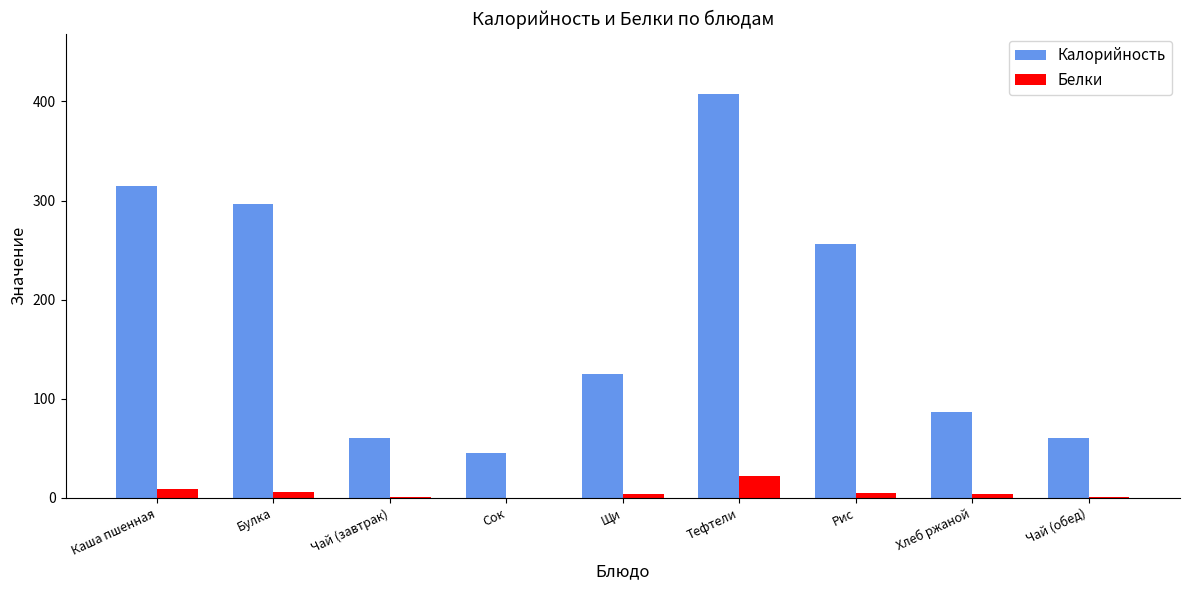

What is the maximum value shown in the chart?

407.4